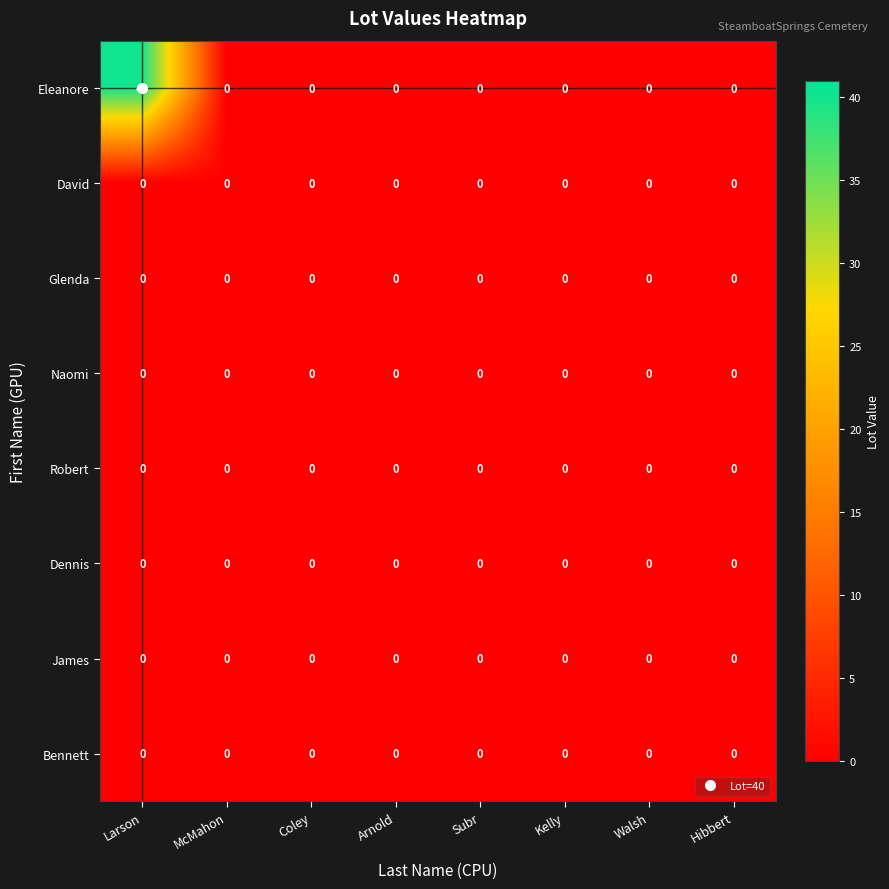

Which series has the widest spread of values?

Eleanore